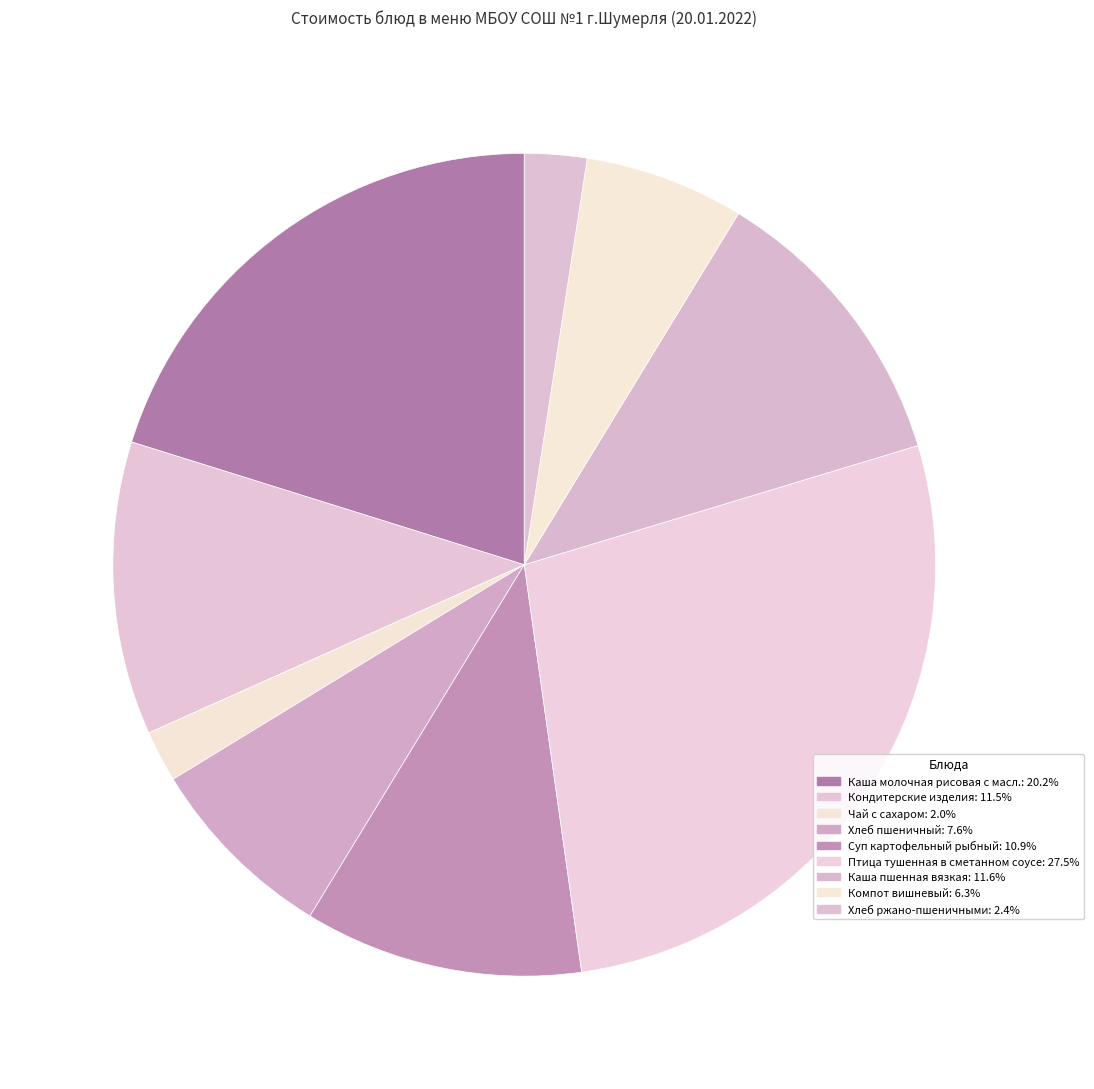

Count the number of slices in the pie.

9